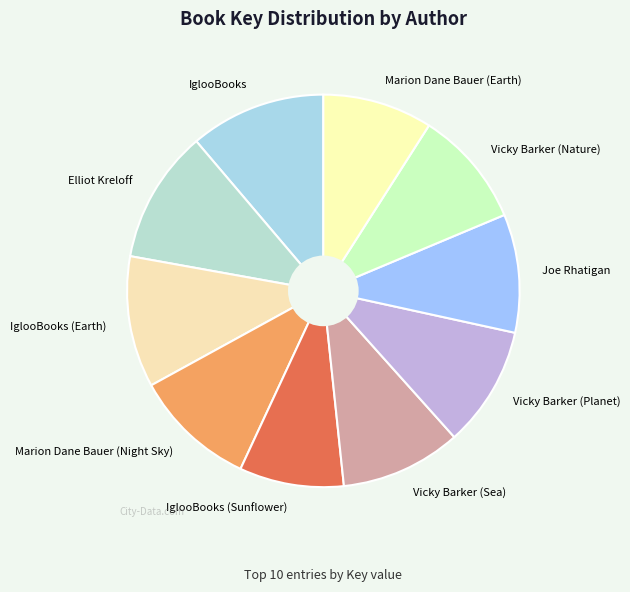

The Vicky Barker (Sea) slice represents 10% of the pie. True or false?

True